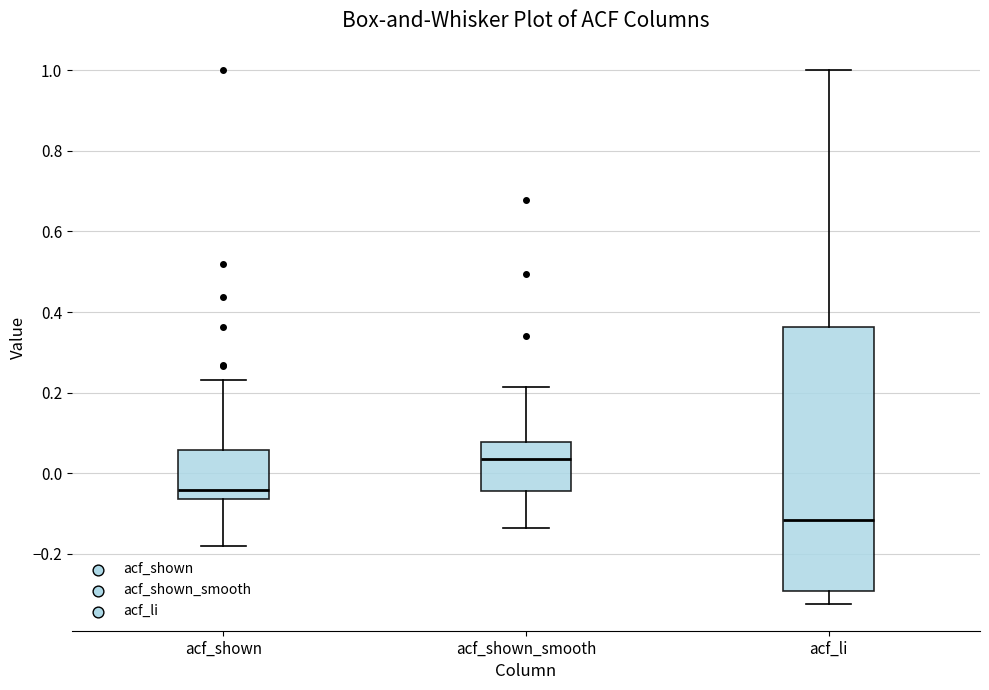

Where is the lower edge of the box for acf_shown on the y-axis? The values are not printed on the chart, so give them approximately, as read against the axis.

-0.06